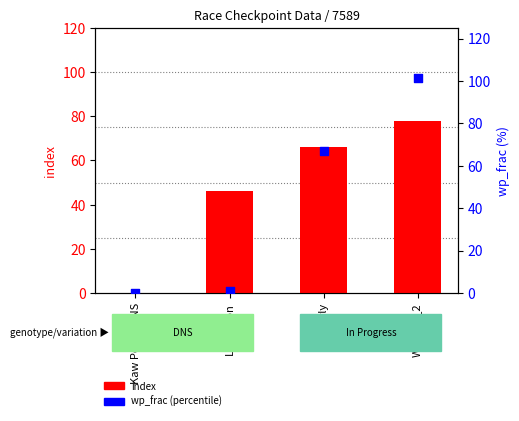

Is the value of wp_frac at Lexington greater than the value of index at Lexington?

No